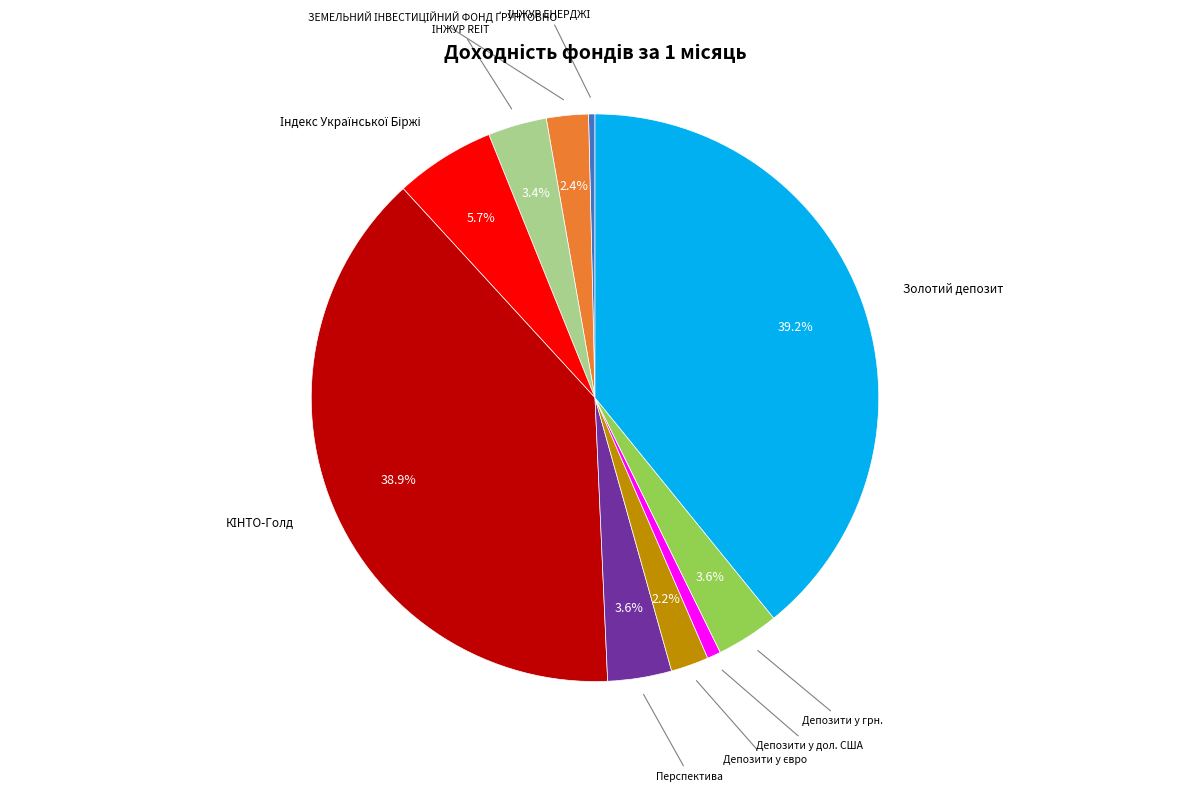

Is there any slice that represents more than half of the pie?

No